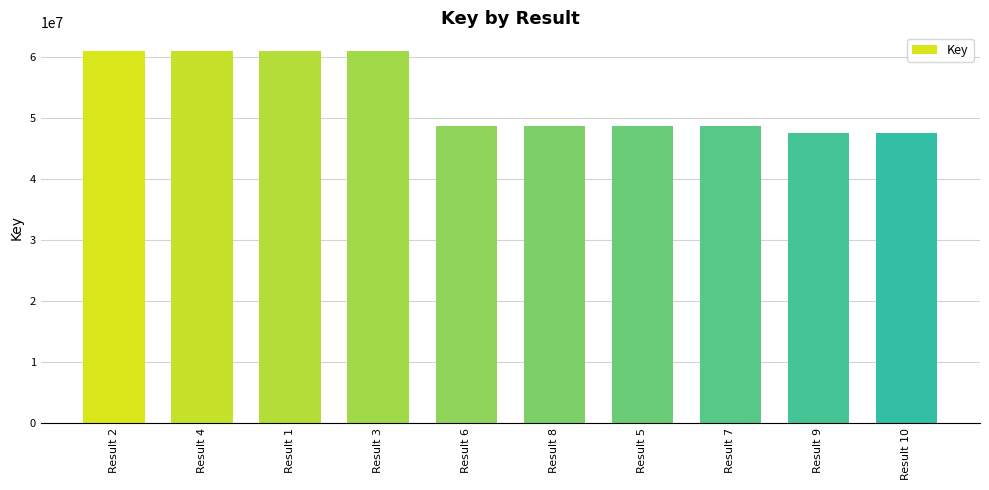

Count the number of categories in the chart.

10